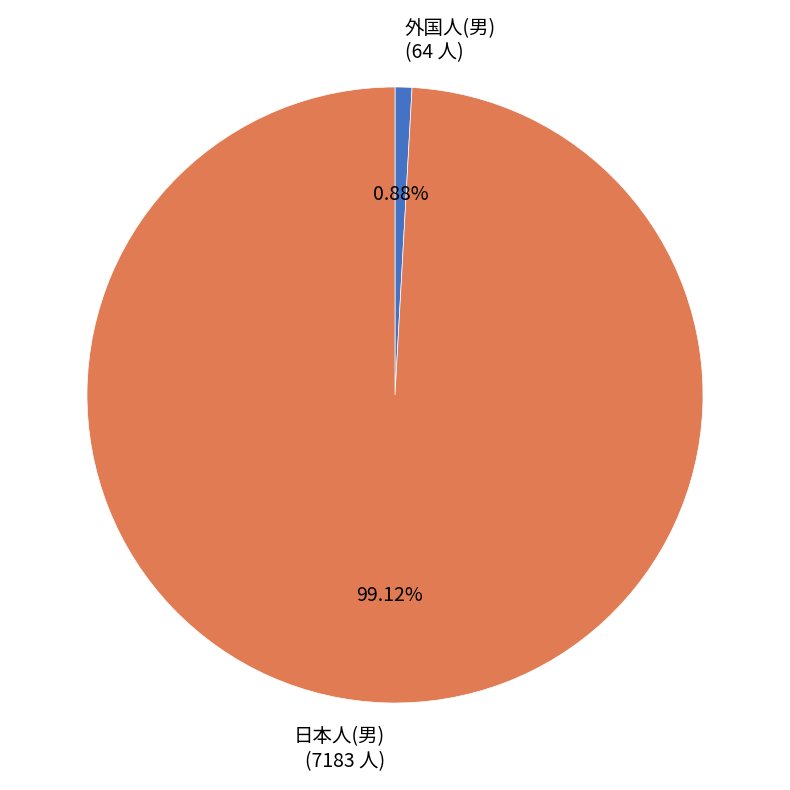

Rank the categories by value from highest to lowest.

日本人(男) (7183 人), 外国人(男) (64 人)